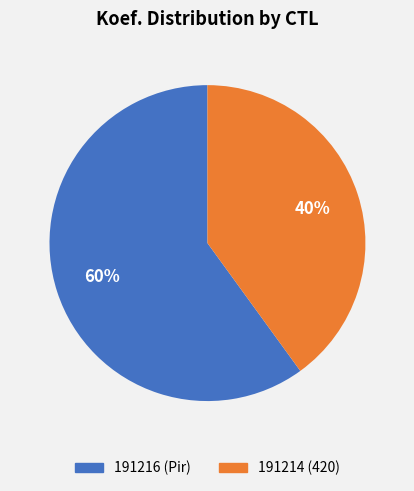

Count the number of slices in the pie.

2